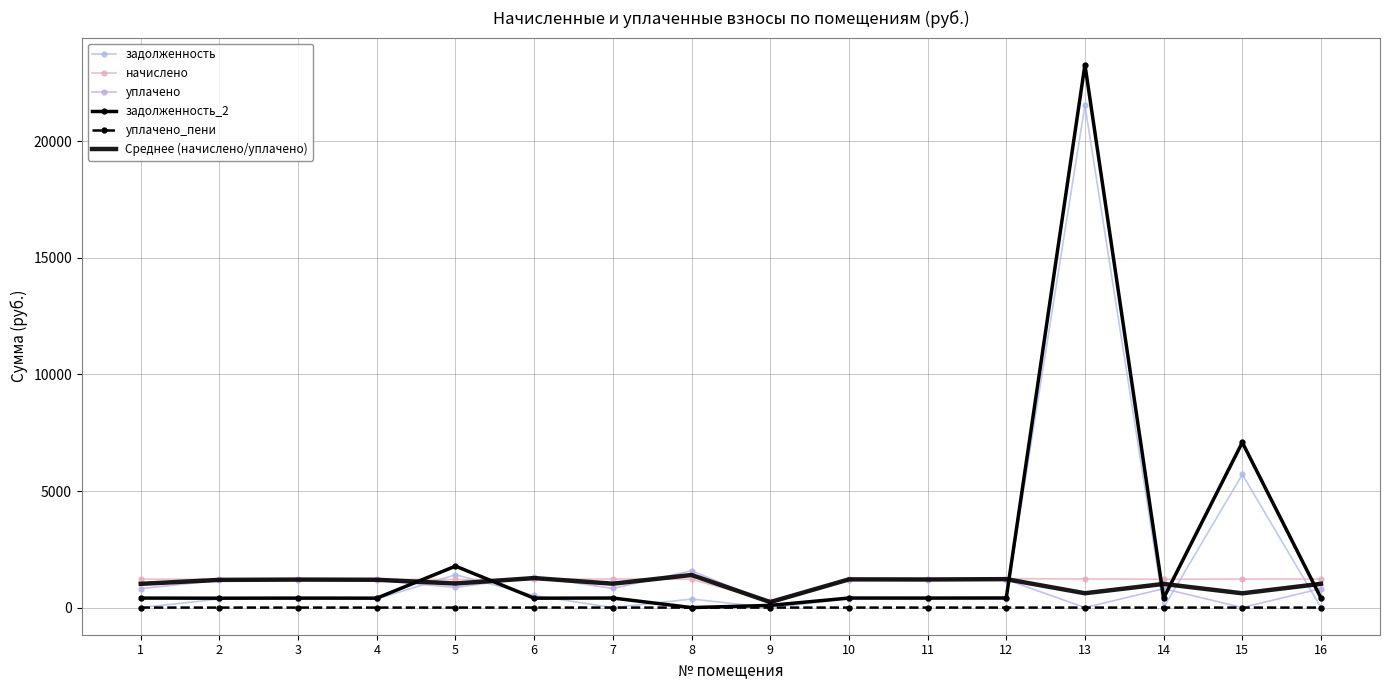

What is the difference between the задолженность_2 values at 12 and 6?

9.7